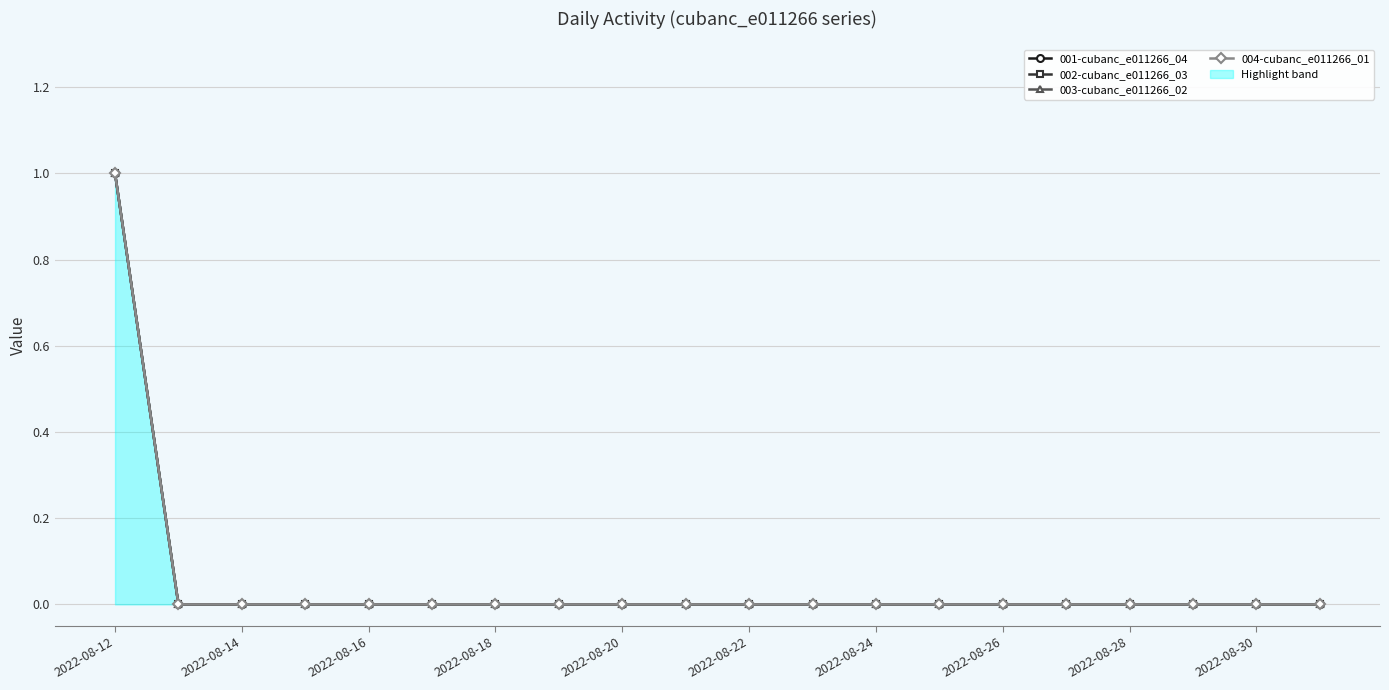

True or false: 003-cubanc_e011266_02 has more than 2 points higher than both neighbors.

False